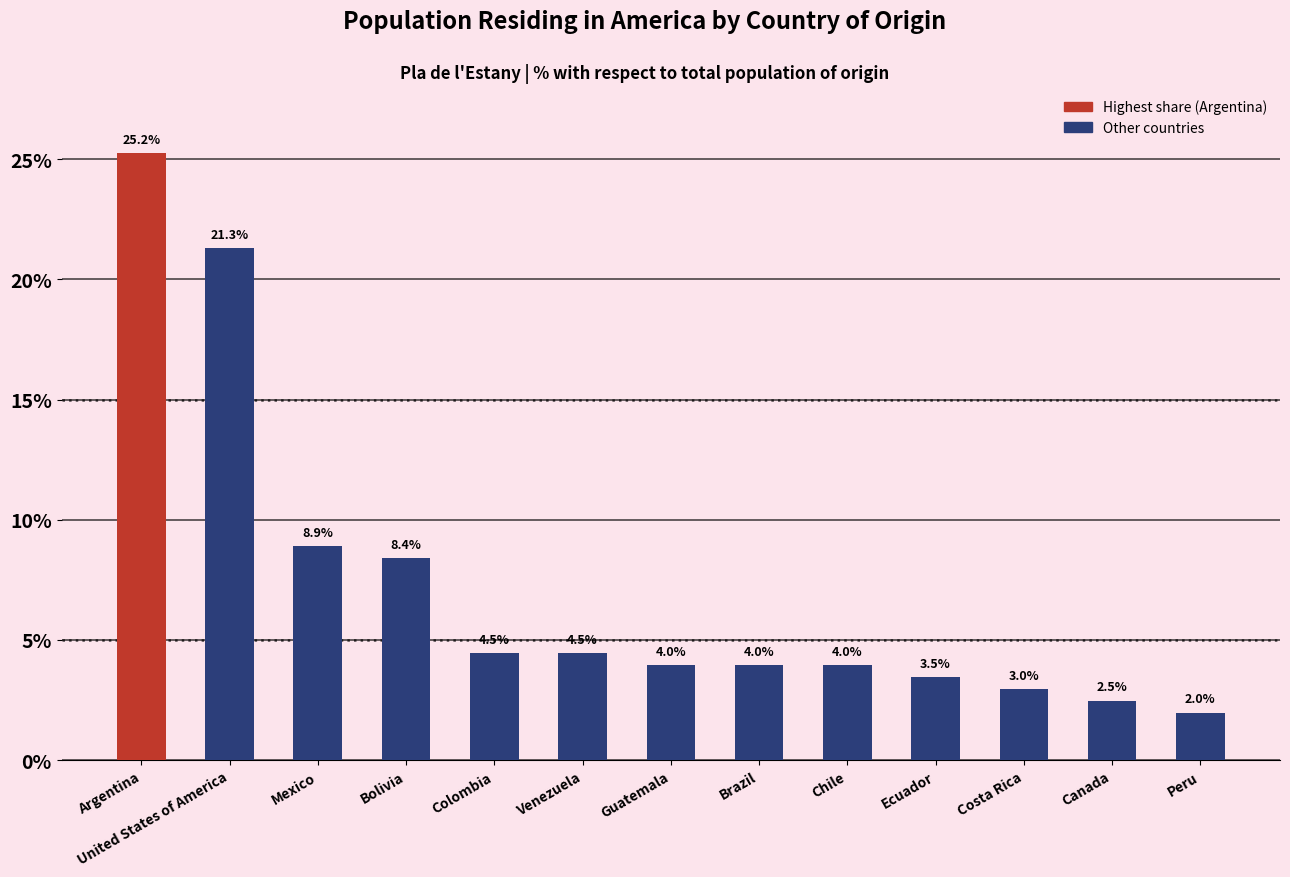

True or false: the data shows 13.3 at Bolivia.

False